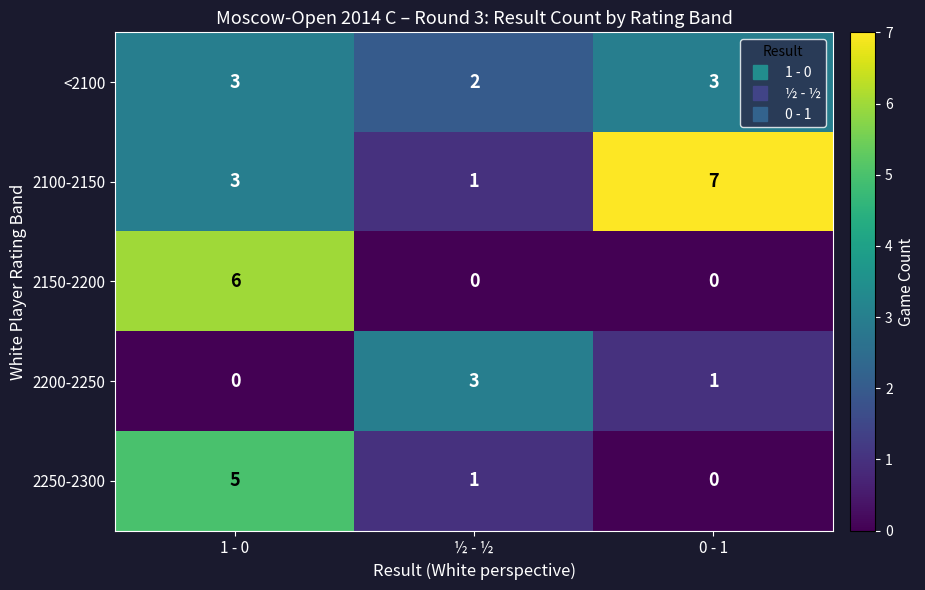

How many categories are shown in the chart?

3